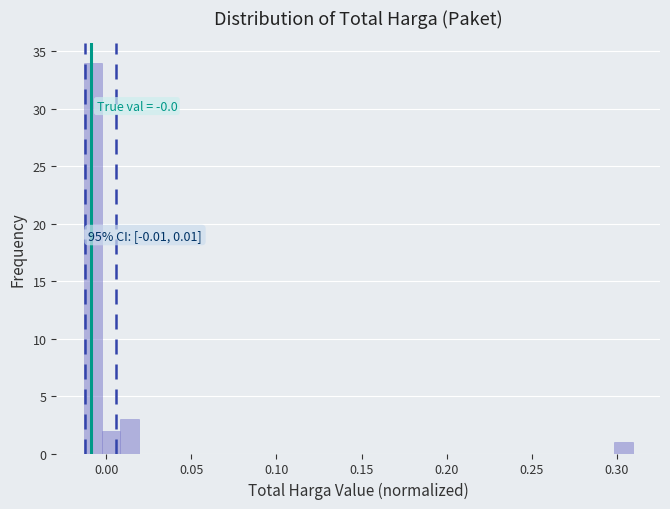

Around what value on the x-axis is the tallest bar? Give the approximate position of its centre, as read against the axis.

-0.010